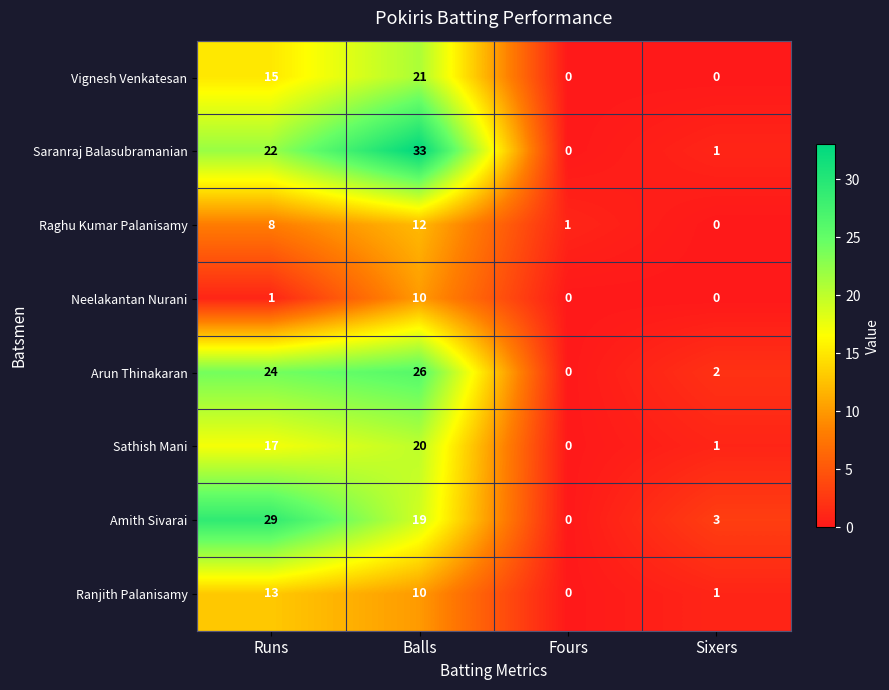

What is the difference between the Ranjith Palanisamy values at Fours and Balls?

10